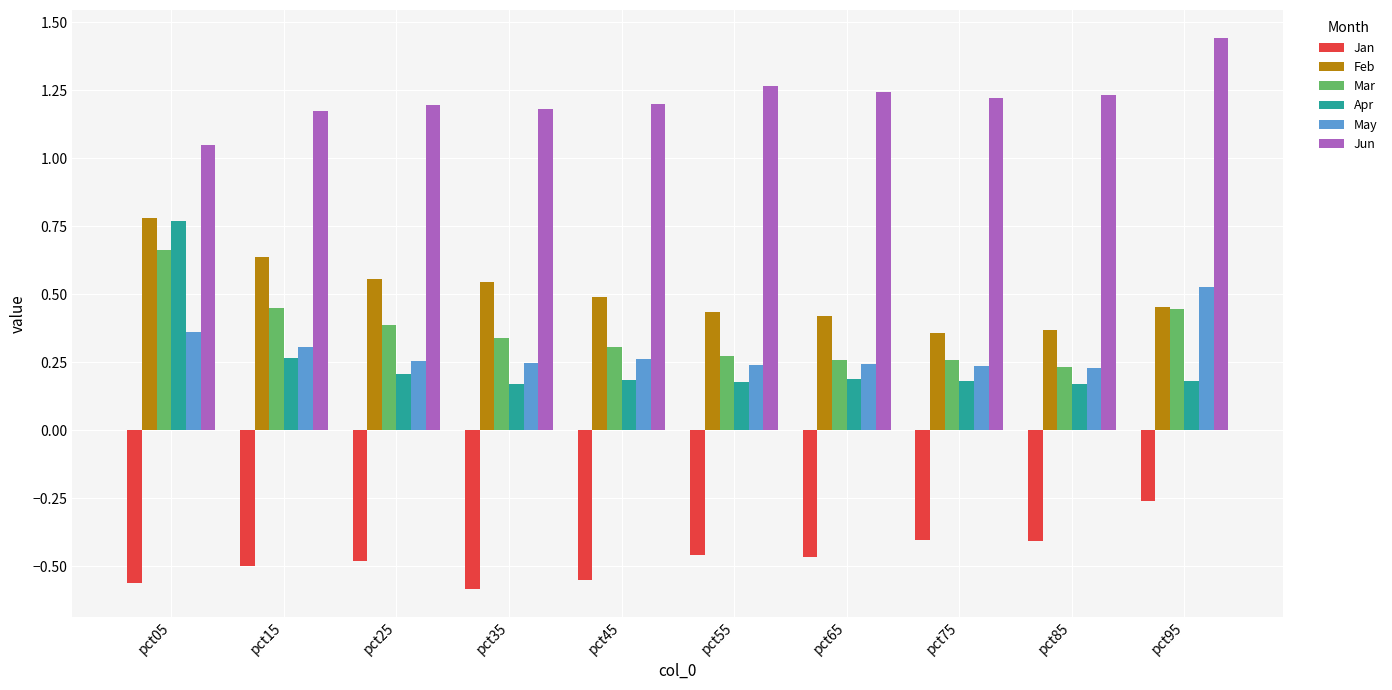

At pct35, list the series in order from smallest to largest.

Jan, Apr, May, Mar, Feb, Jun